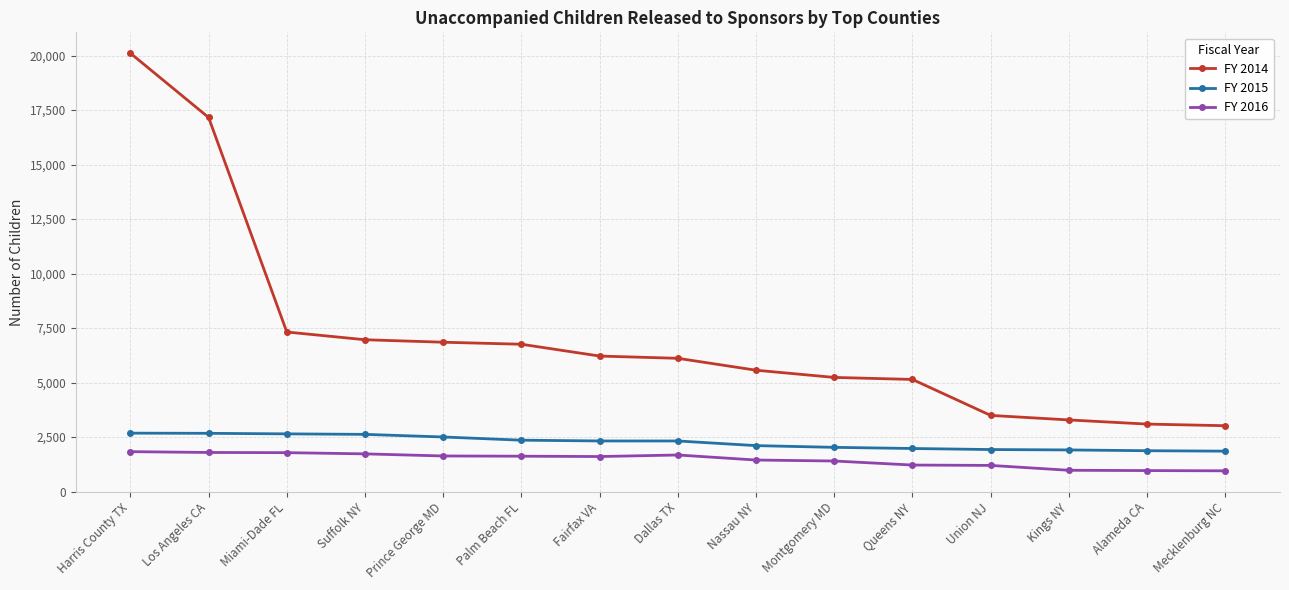

At which category does the chart reach its peak across all series?

Harris County TX